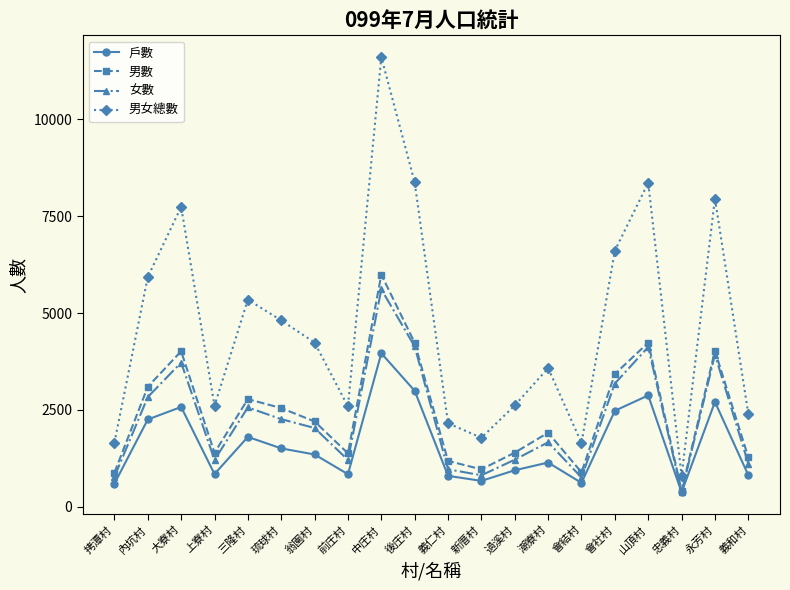

True or false: 戶數 and 男女總數 cross at least once.

False